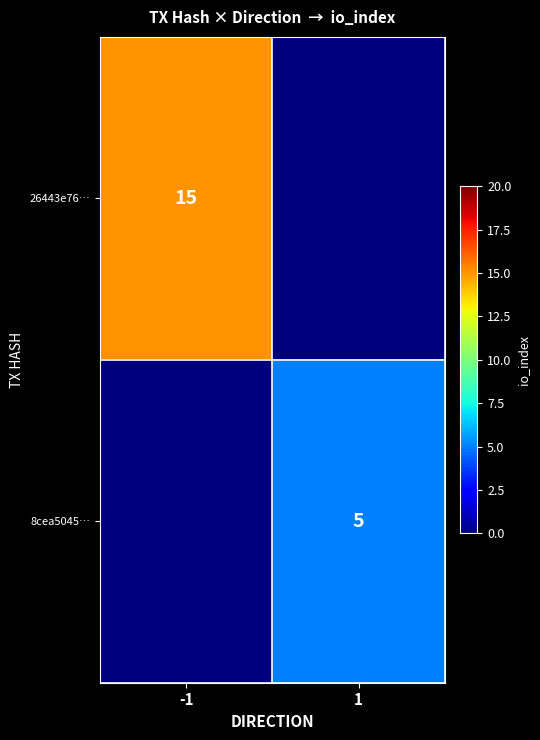

Is the value of 8cea5045… at 1 greater than the value of 26443e76… at -1?

No